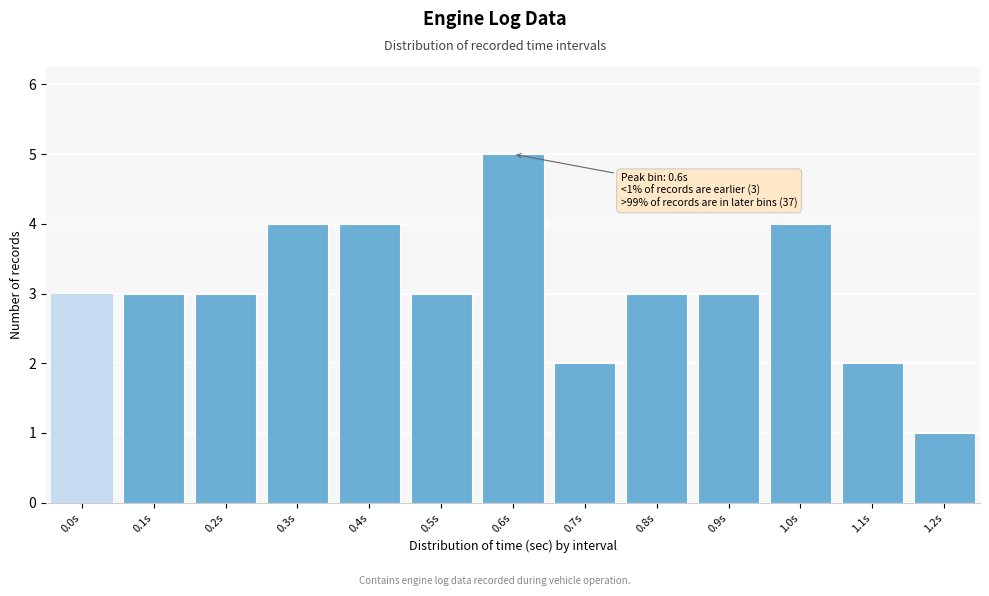

Reading left to right, what are all the values shown in this chart?

0.0s=3	0.1s=3	0.2s=3	0.3s=4	0.4s=4	0.5s=3	0.6s=5	0.7s=2	0.8s=3	0.9s=3	1.0s=4	1.1s=2	1.2s=1